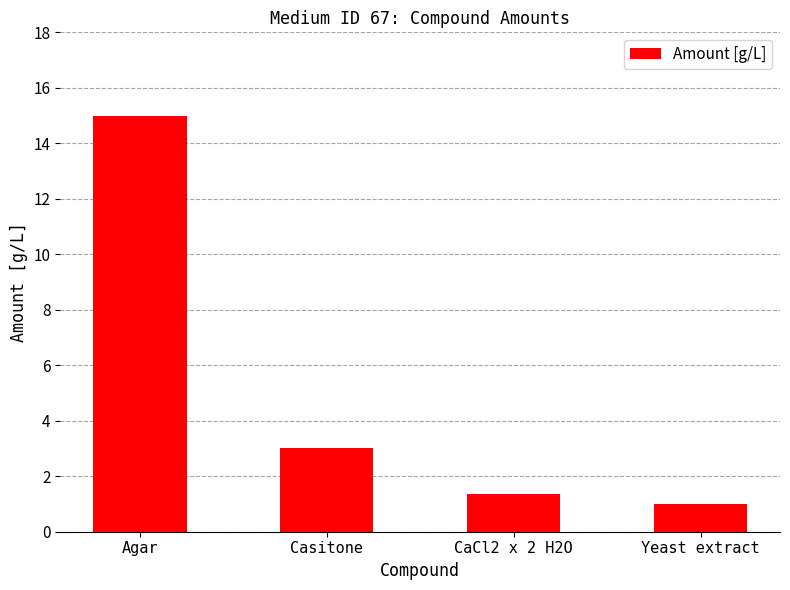

What is the change in value from Agar to Yeast extract?

-14.0